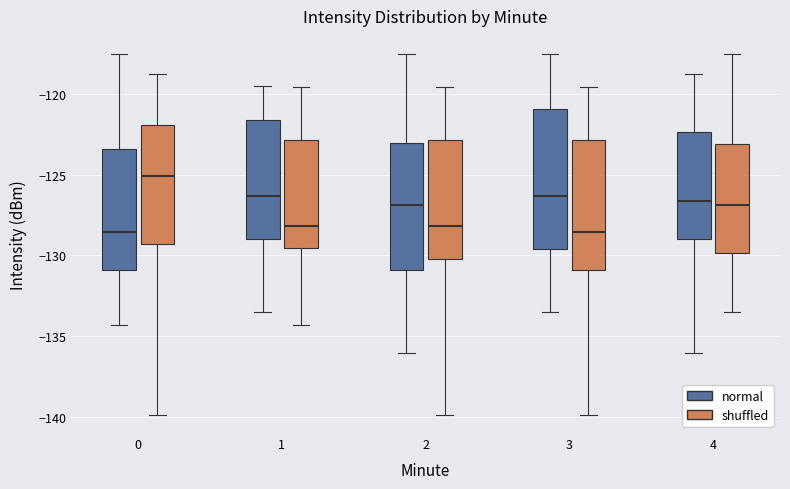

Reading left to right, read every box against the y-axis: the position of its median line, the range the box covers, and the ends of its whiskers. The values are not printed on the chart, so give them approximately, as read against the axis.

0 (normal): median -128.5, box -131.0 to -123.5, whiskers -134.5 to -117.5
0 (shuffled): median -125.0, box -129.5 to -122.0, whiskers -140.0 to -118.5
1 (normal): median -126.5, box -129.0 to -121.5, whiskers -133.5 to -119.5
1 (shuffled): median -128.0, box -129.5 to -123.0, whiskers -134.5 to -119.5
2 (normal): median -127.0, box -131.0 to -123.0, whiskers -136.0 to -117.5
2 (shuffled): median -128.0, box -130.0 to -123.0, whiskers -140.0 to -119.5
3 (normal): median -126.5, box -129.5 to -121.0, whiskers -133.5 to -117.5
3 (shuffled): median -128.5, box -131.0 to -123.0, whiskers -140.0 to -119.5
4 (normal): median -126.5, box -129.0 to -122.5, whiskers -136.0 to -118.5
4 (shuffled): median -127.0, box -130.0 to -123.0, whiskers -133.5 to -117.5